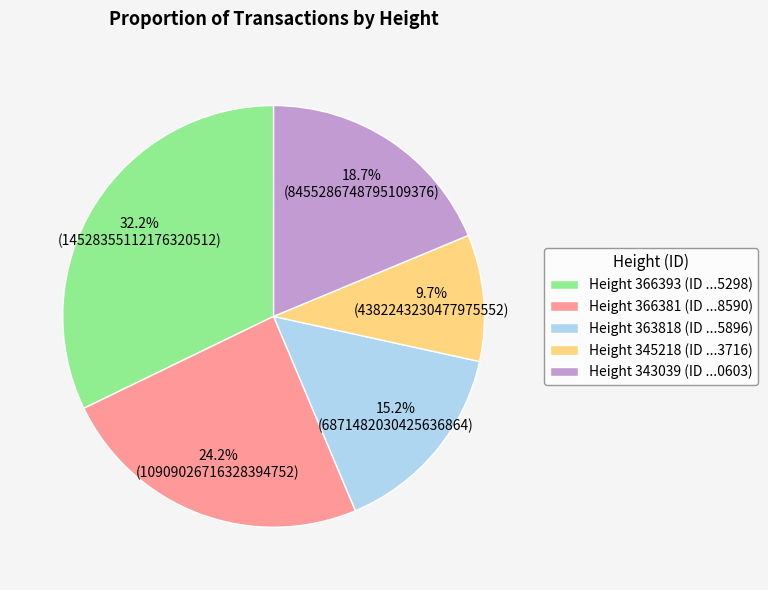

Count the number of slices in the pie.

5